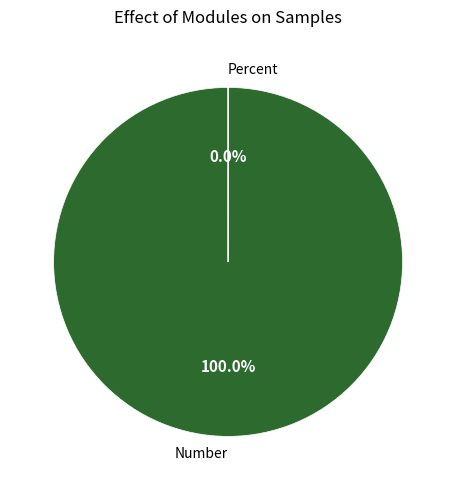

Is it true that Percent is 0% of the pie?

True